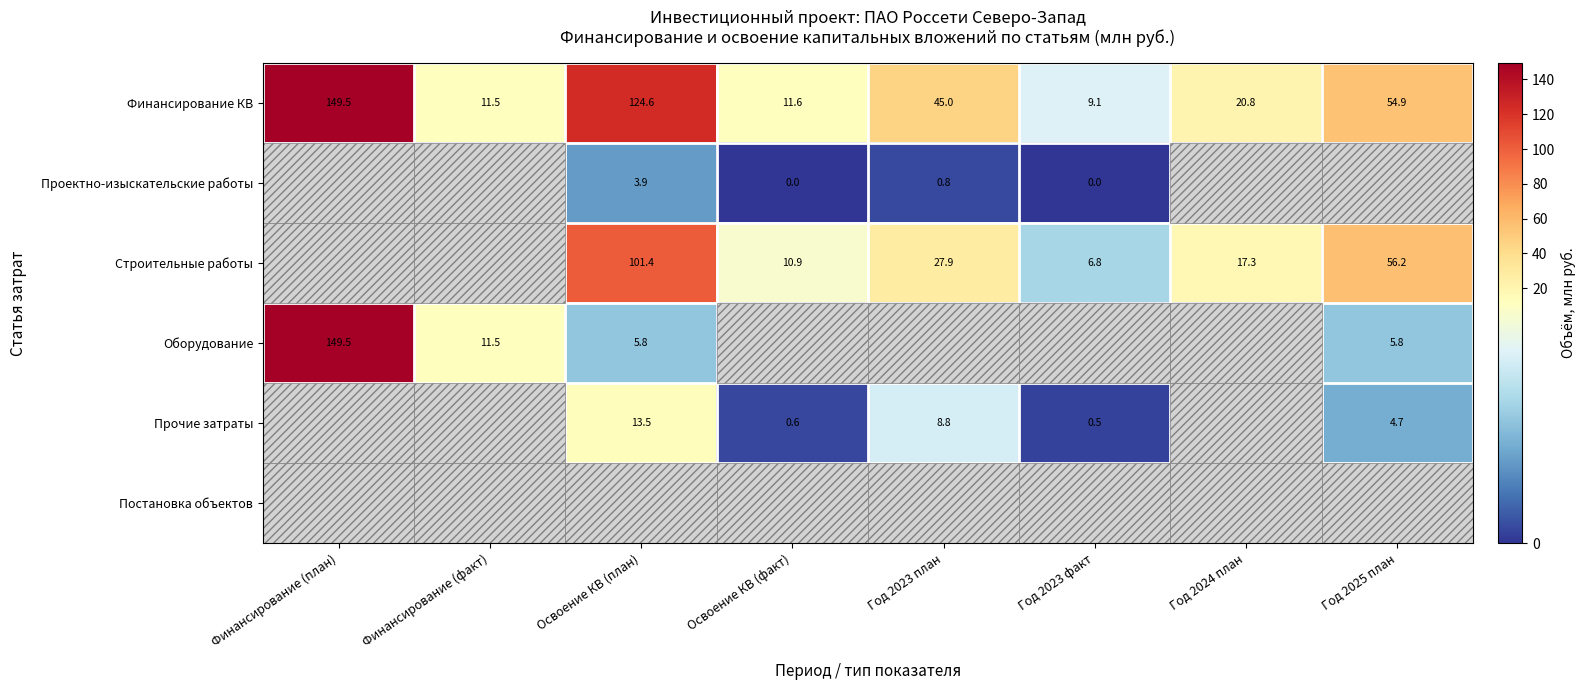

What is the difference between the Финансирование КВ values at Год 2023 факт and Освоение КВ (план)?

115.5